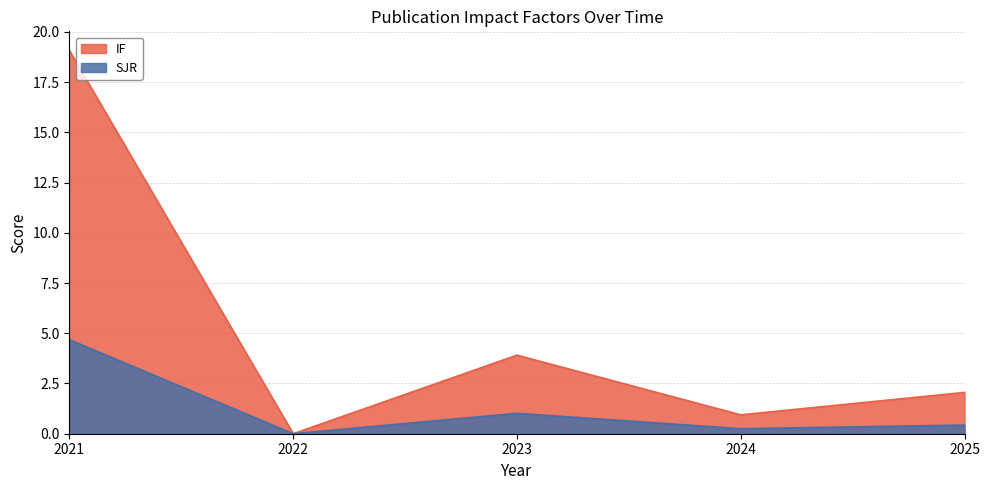

In SJR, how many points are lower than both neighbors (excluding endpoints)?

2